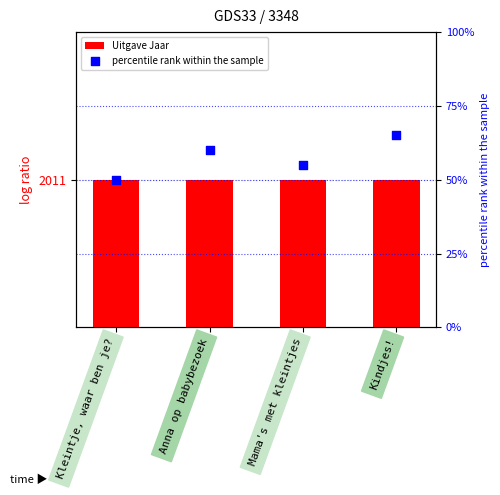

Which series contains the highest Y value?

Uitgave Jaar